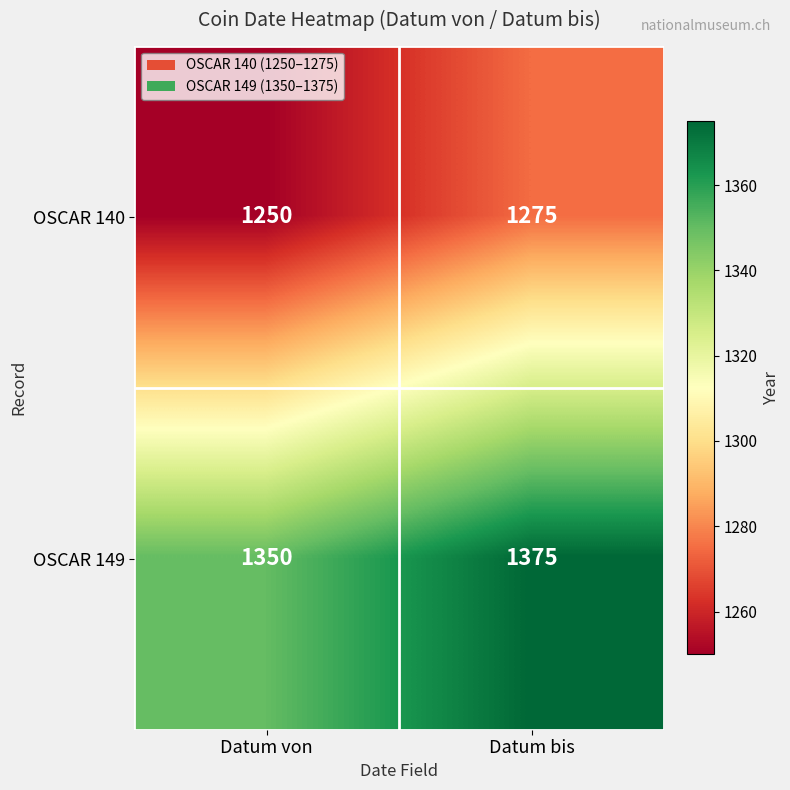

What is the difference between the maximum and minimum values in the OSCAR 140 series?

25